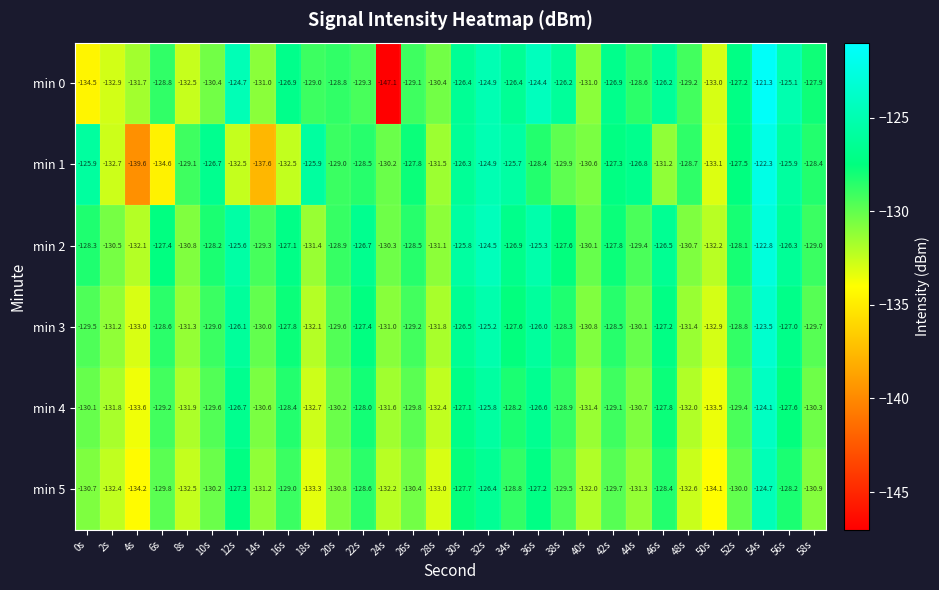

What is the spread (max minus min) of values at 44s?

4.5